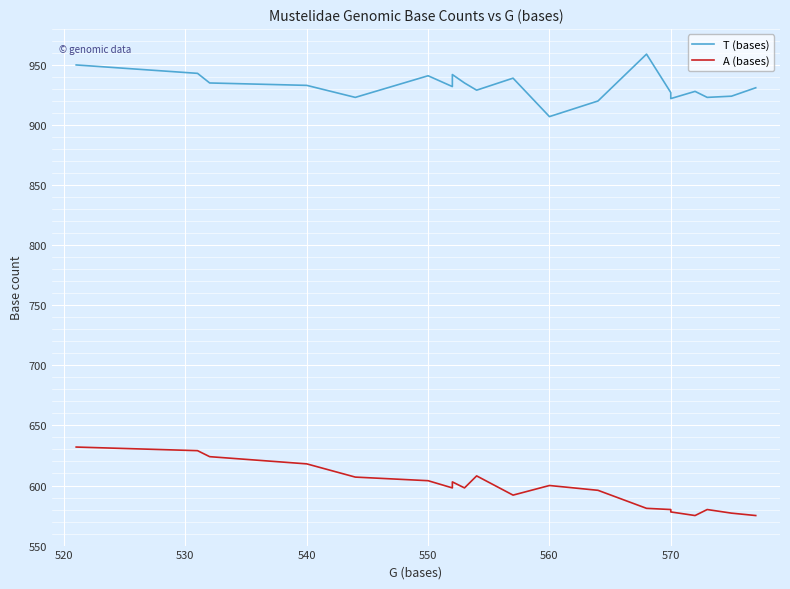

What is the greatest value displayed?

959